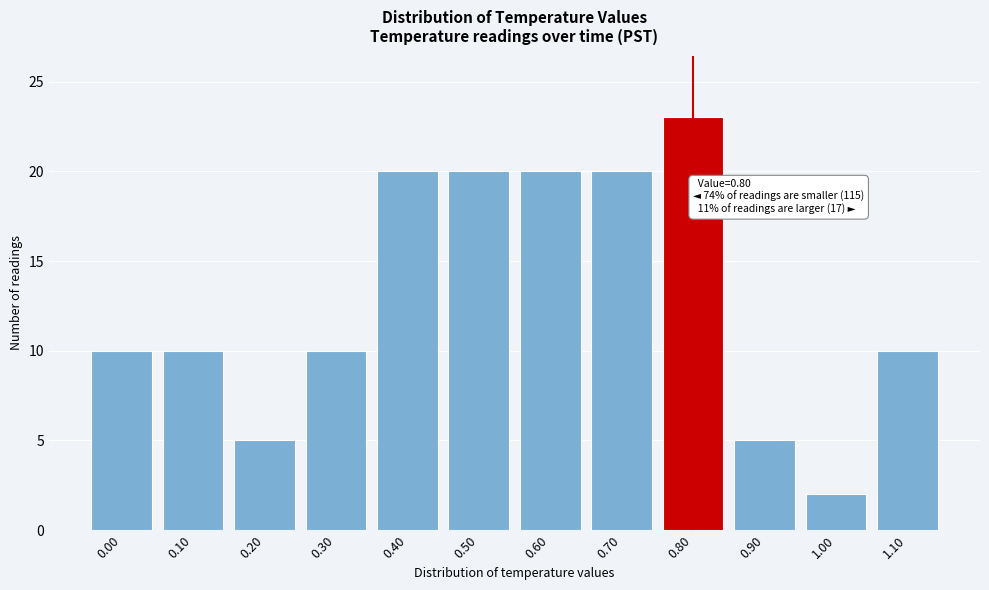

Reading left to right, transcribe all the data shown in this chart.

0.00=10	0.10=10	0.20=5	0.30=10	0.40=20	0.50=20	0.60=20	0.70=20	0.80=23	0.90=5	1.00=2	1.10=10